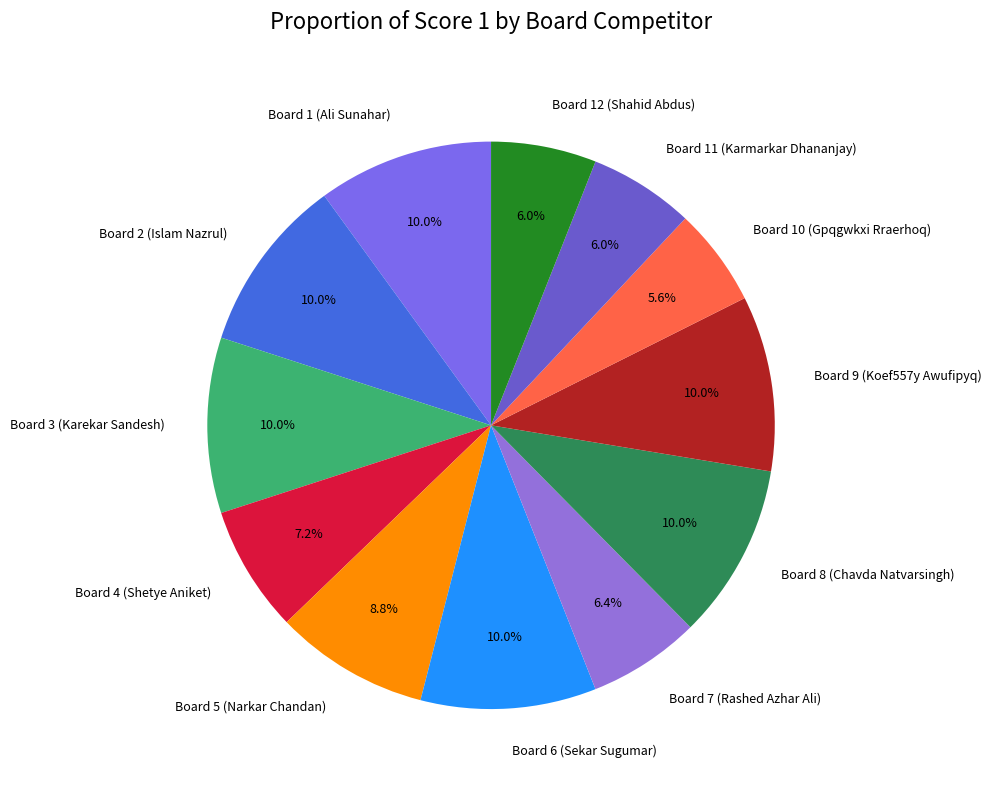

To the nearest percent, what percentage of the pie is Board 3 (Karekar Sandesh)?

10%